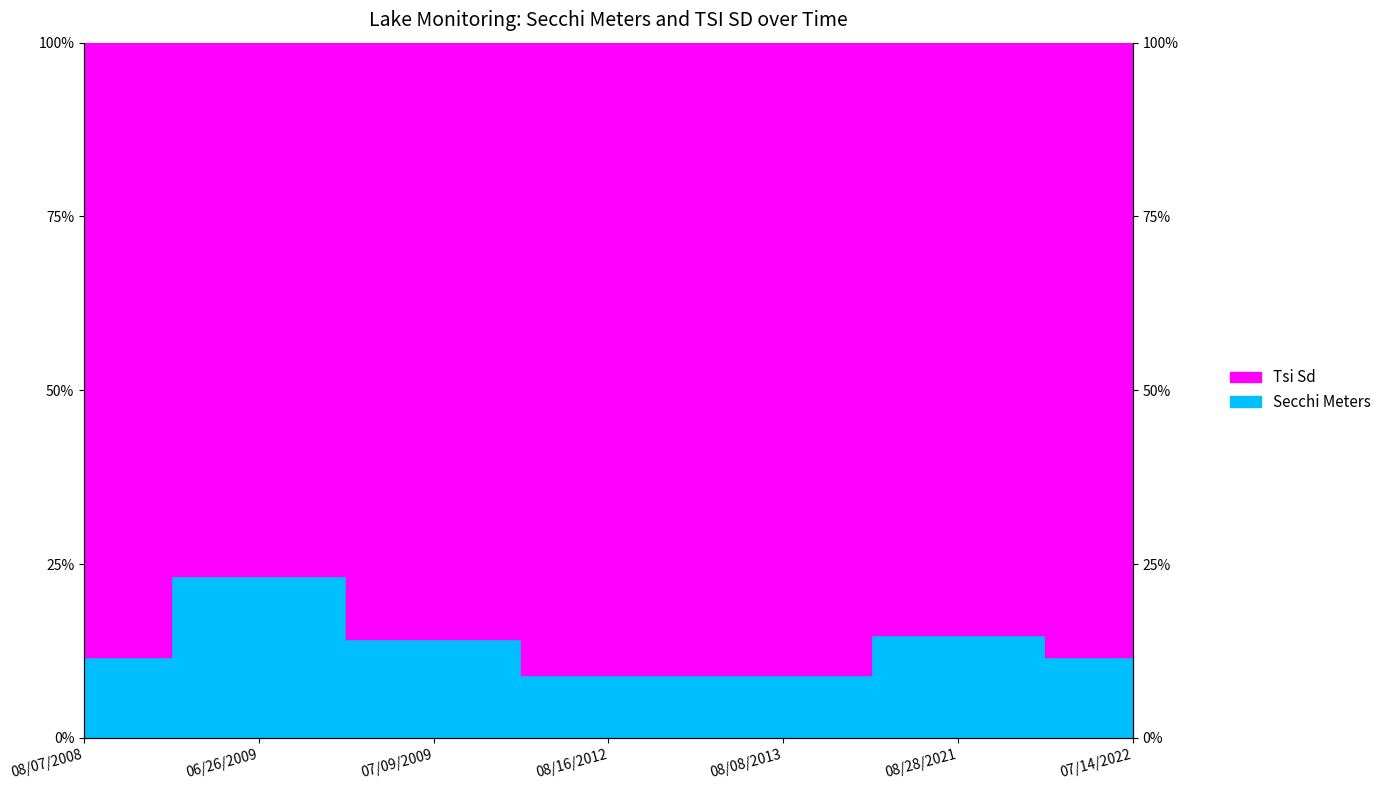

True or false: the data shows 0.1 at 08/08/2013.

True